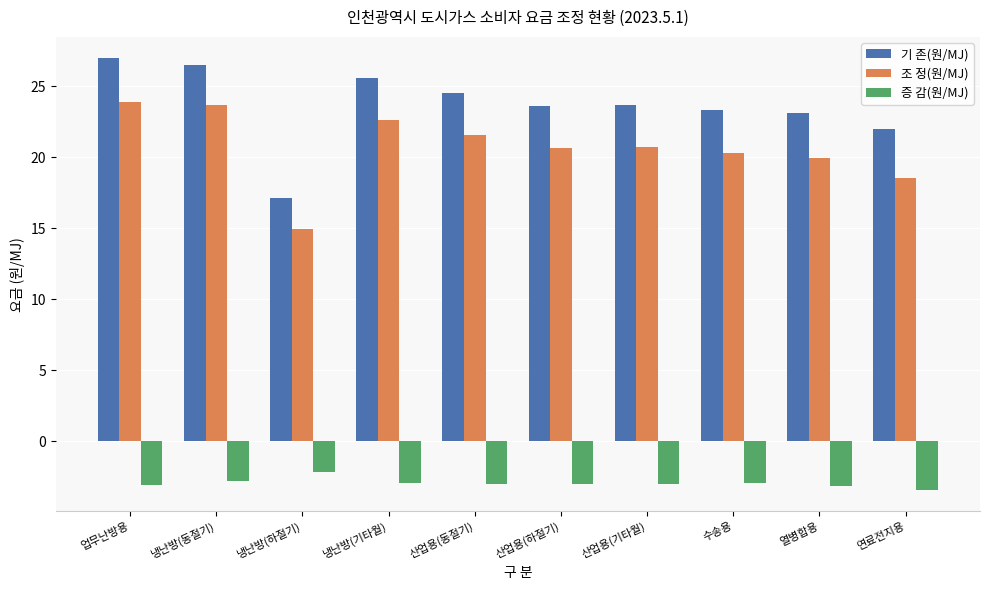

What is the value of the 기 존(원/MJ) bar at the 10th from the left?

22.0